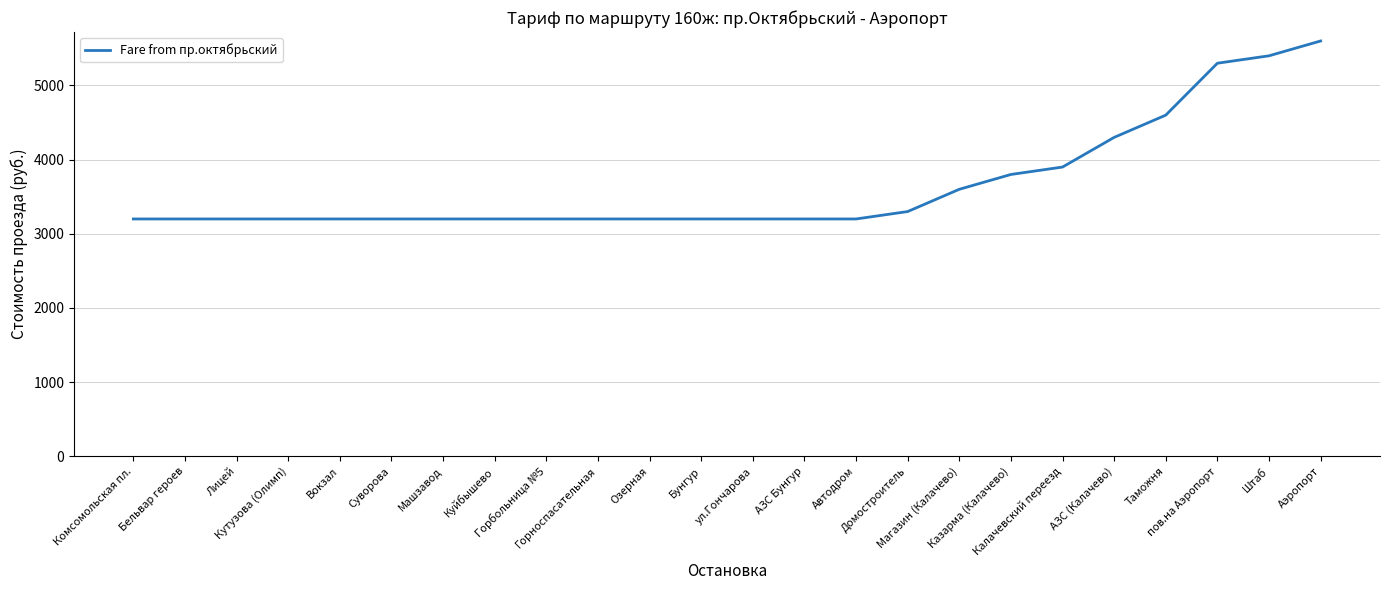

What position from the right is АЗС (Калачево)?

5